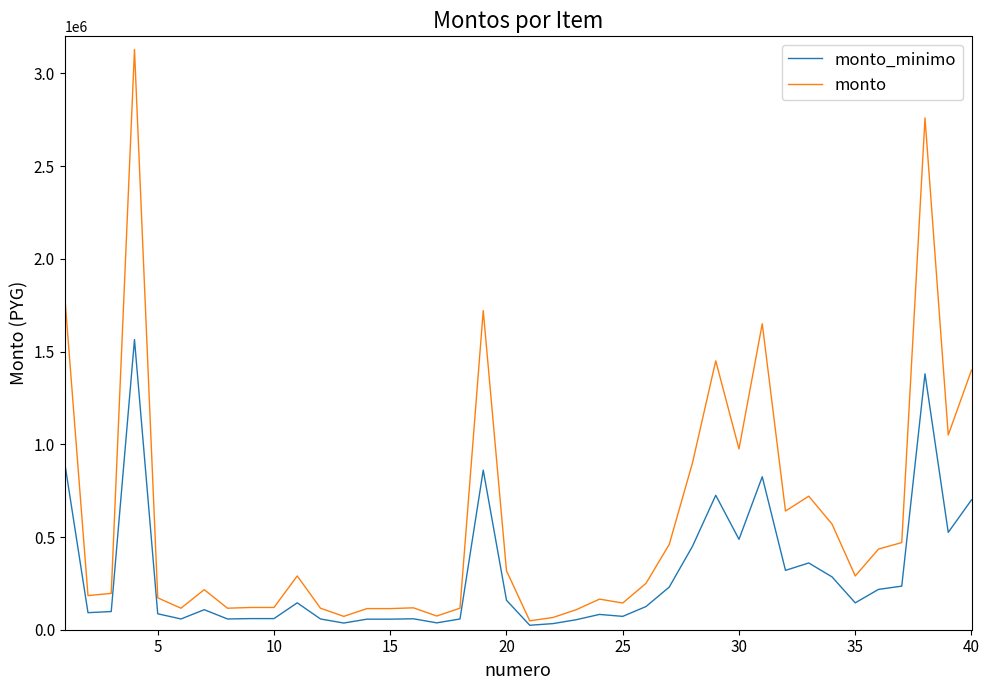

At how many categories does at least one series exceed 1662923?

4